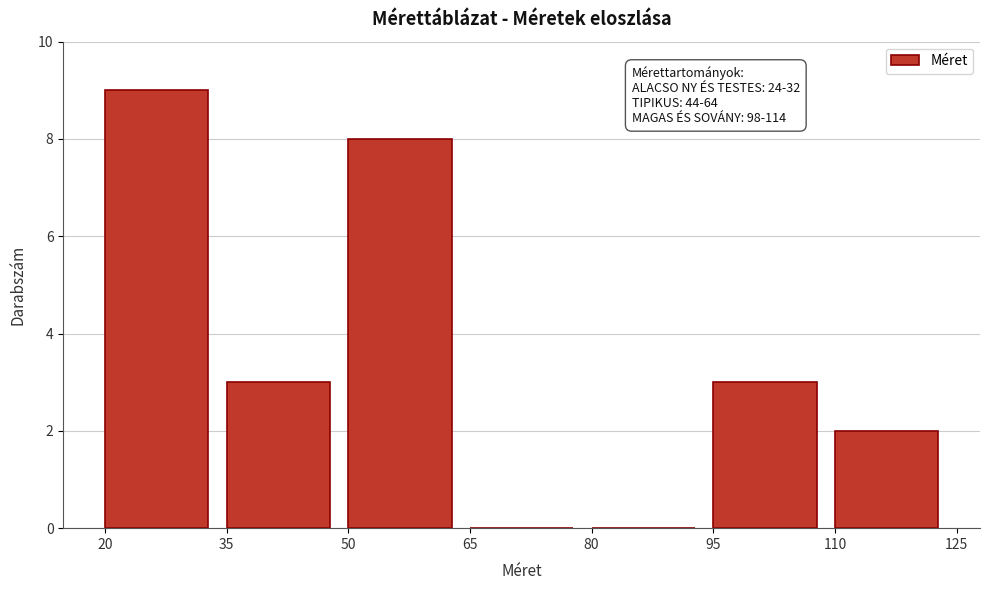

Which range on the x-axis has the tallest bar?

20 to 35